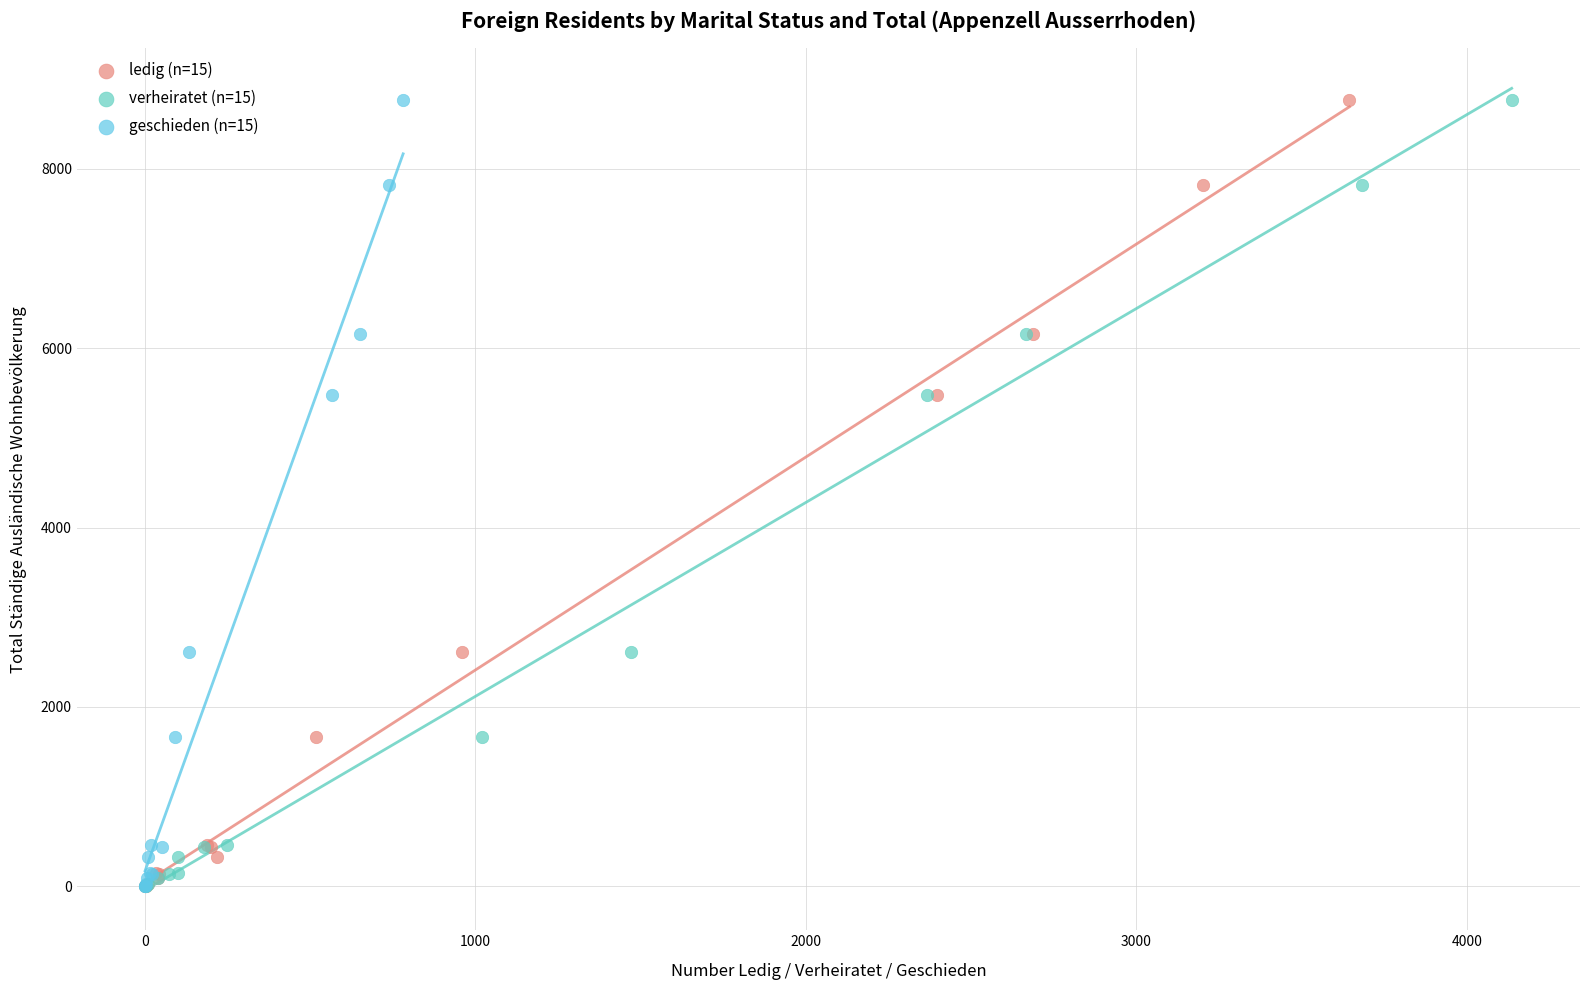

What are all the series names shown in the legend?

ledig (n=15), verheiratet (n=15), geschieden (n=15)